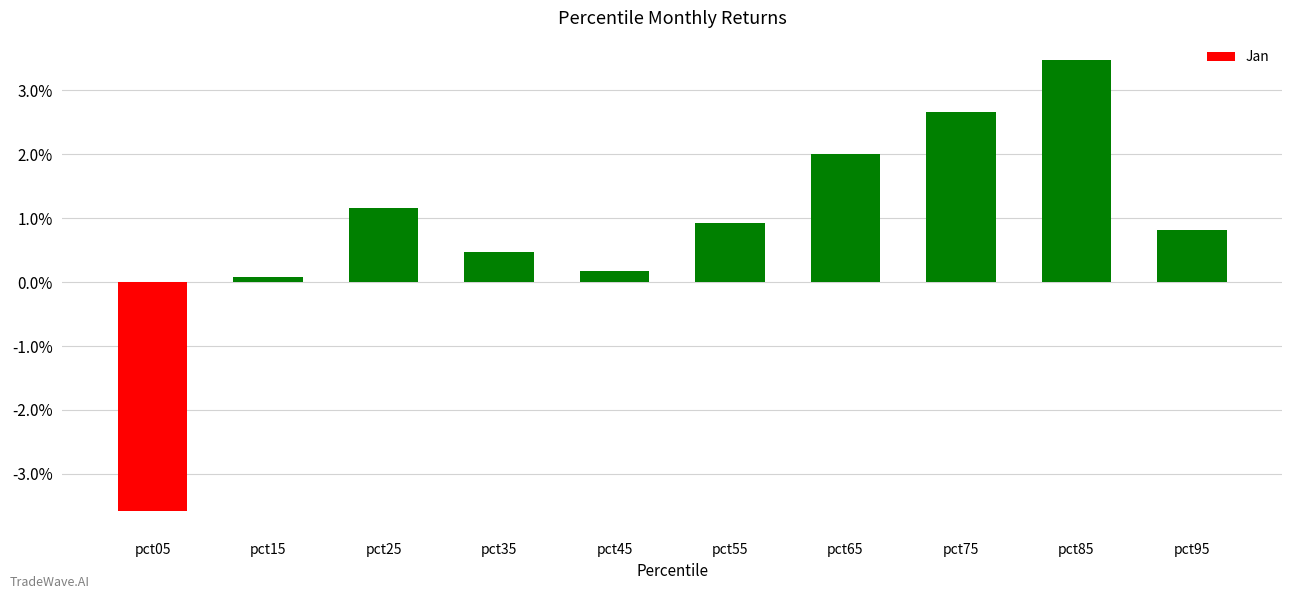

Does the chart contain stacked bars?

No